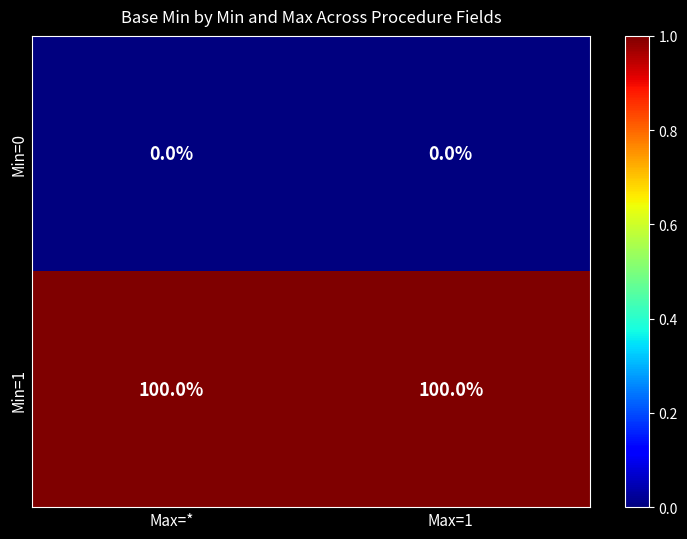

Is it true that Min=0 equals 0 at Max=*?

True